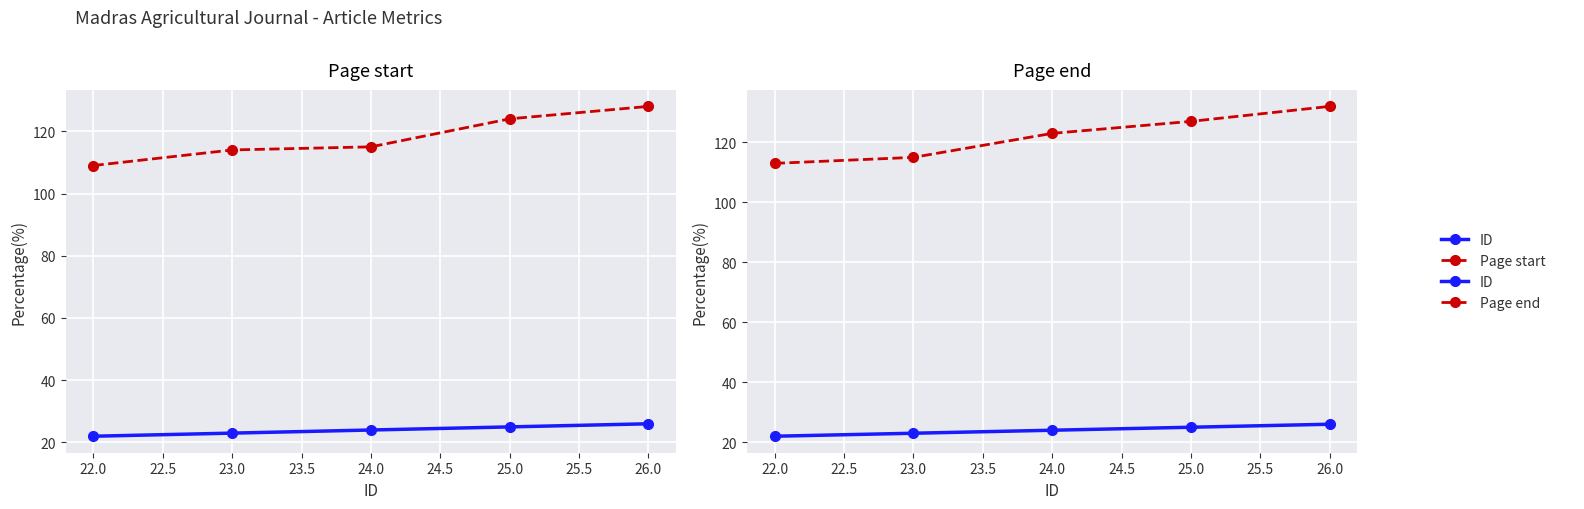

True or false: Page start has a value of 205 at 24.0.

False